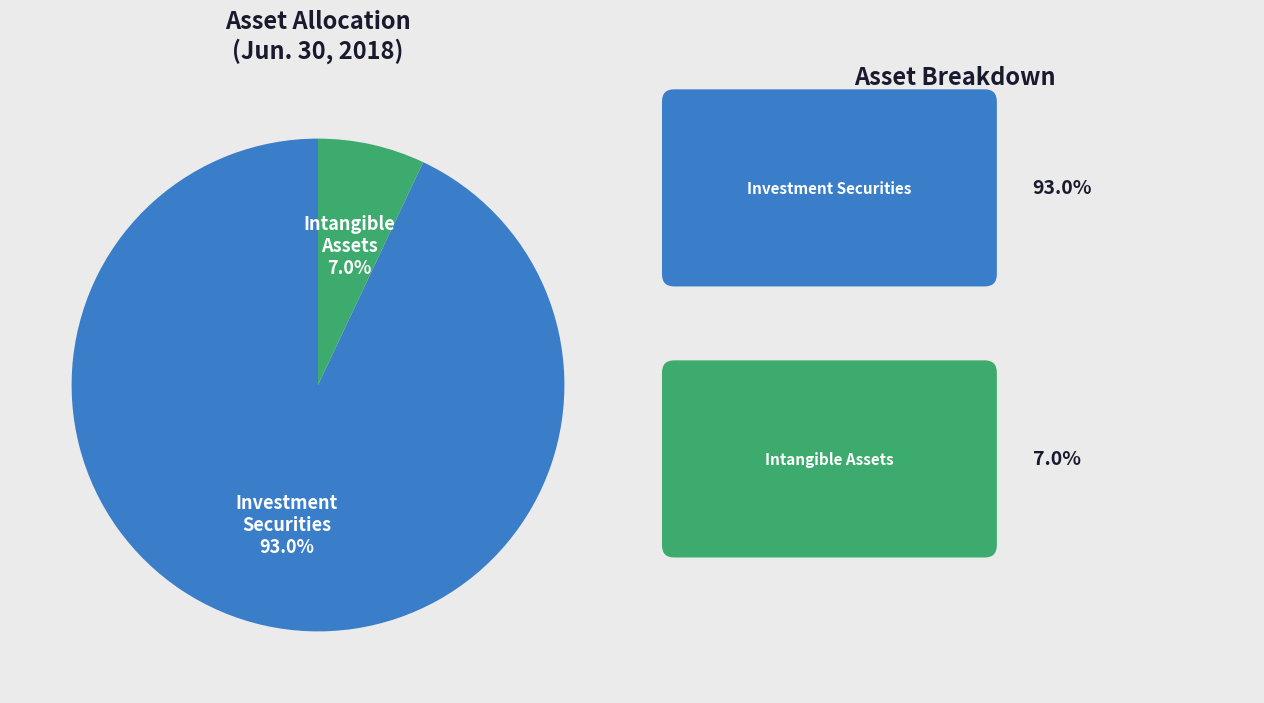

Does any single category account for the majority?

Yes